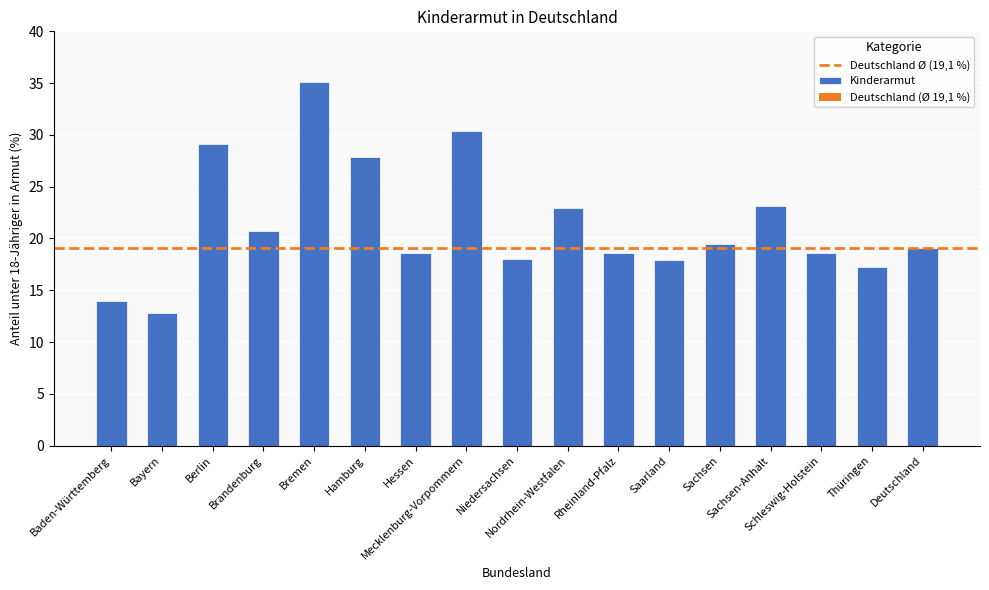

What is the sum of all values?

363.5